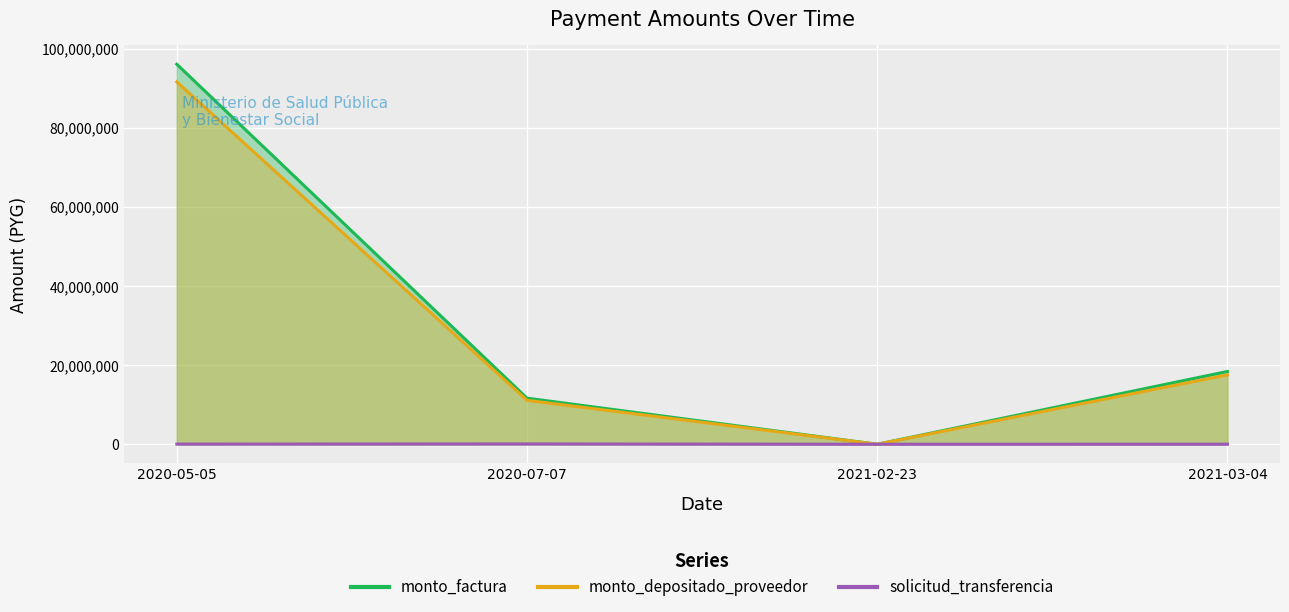

What is the difference between the monto_depositado_proveedor values at 2021-02-23 and 2020-07-07?

11108181